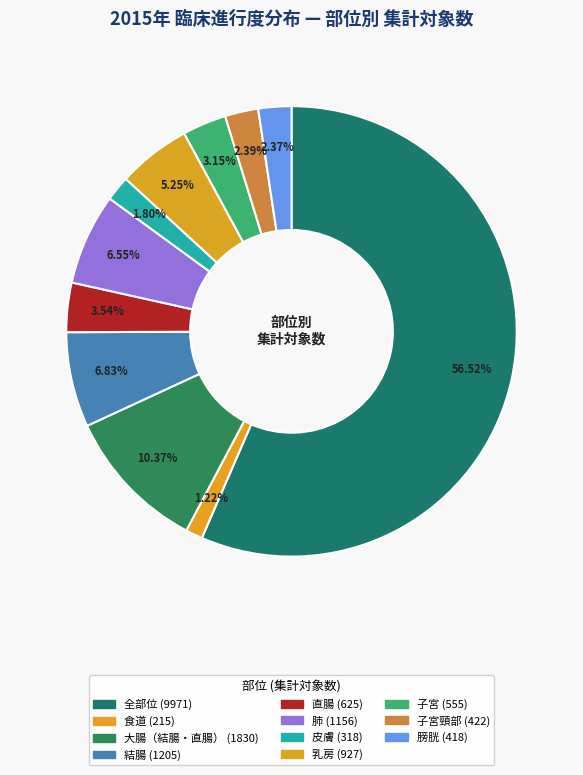

Rank the categories by value from highest to lowest.

全部位, 大腸（結腸・直腸）, 結腸, 肺, 乳房, 直腸, 子宮, 子宮頸部, 膀胱, 皮膚, 食道